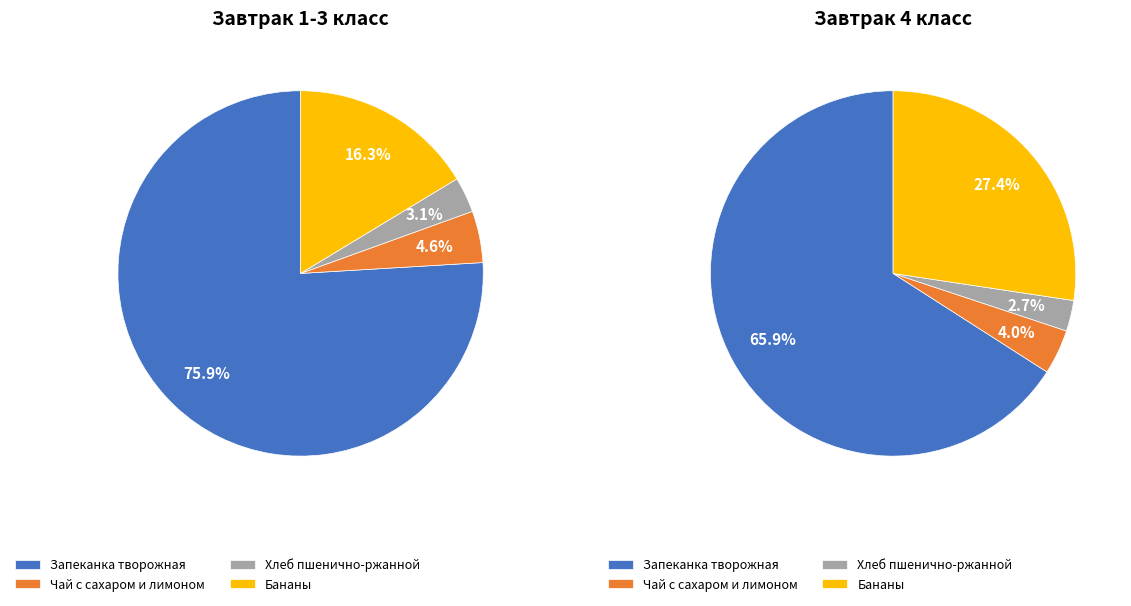

What percentage is NOT represented by Чай с сахаром и лимоном?

95.4%